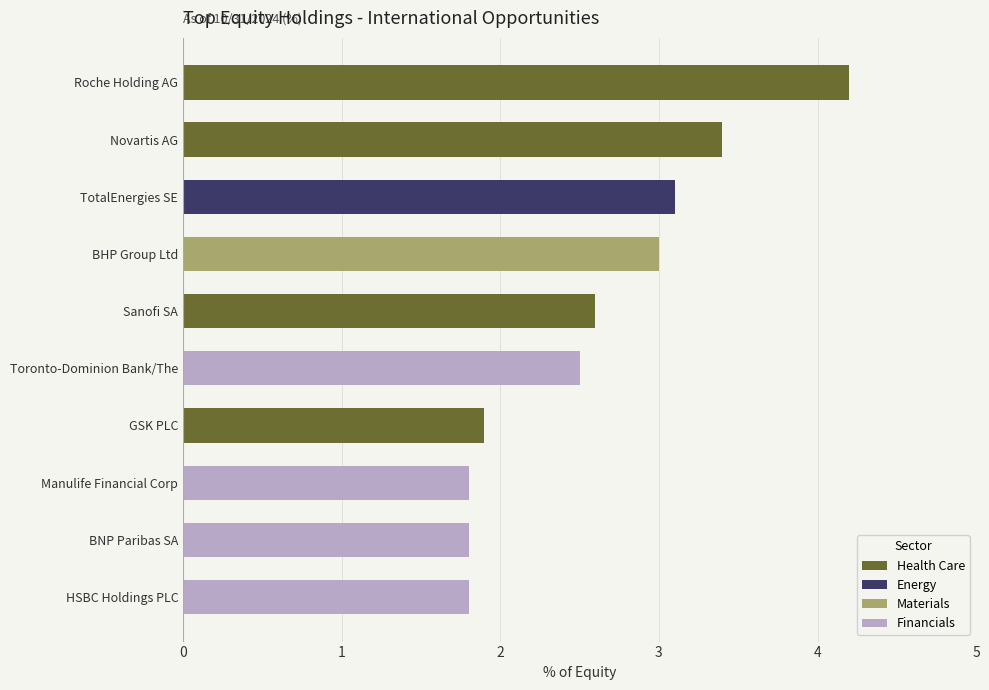

Does the chart contain any negative values?

No